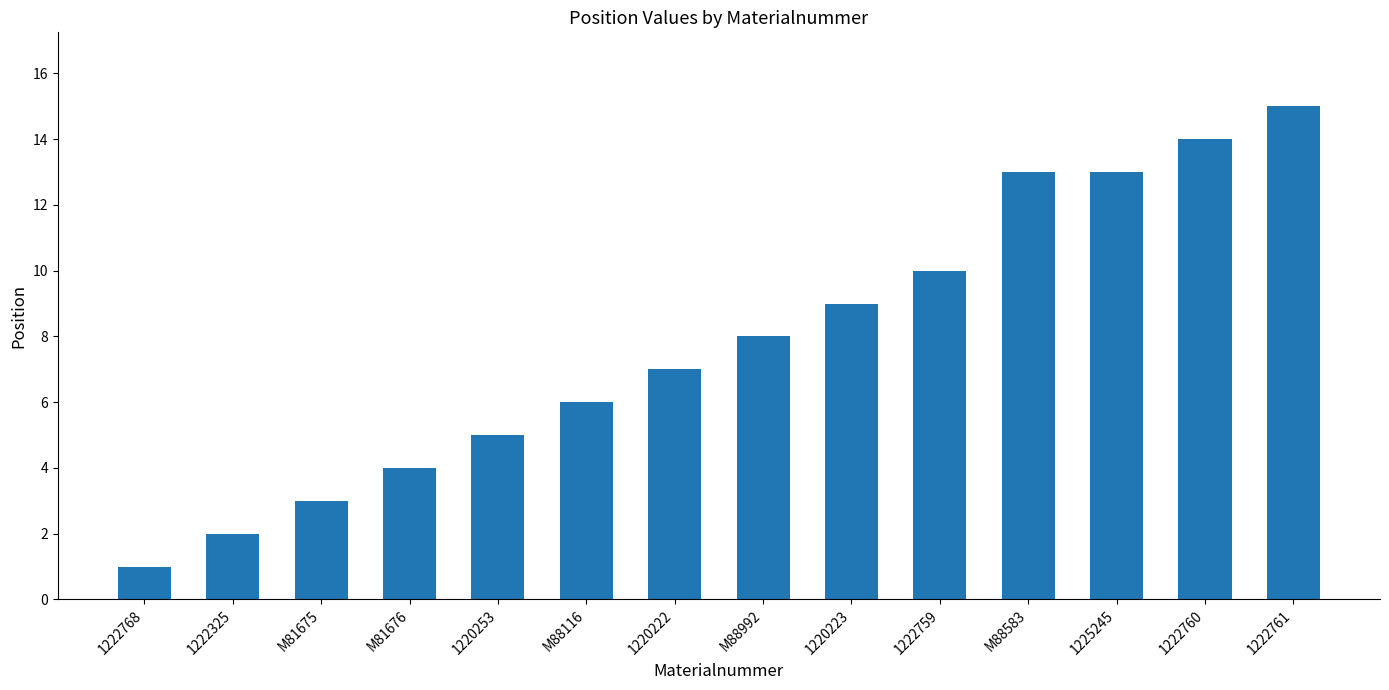

What position from the right is 1222761?

1